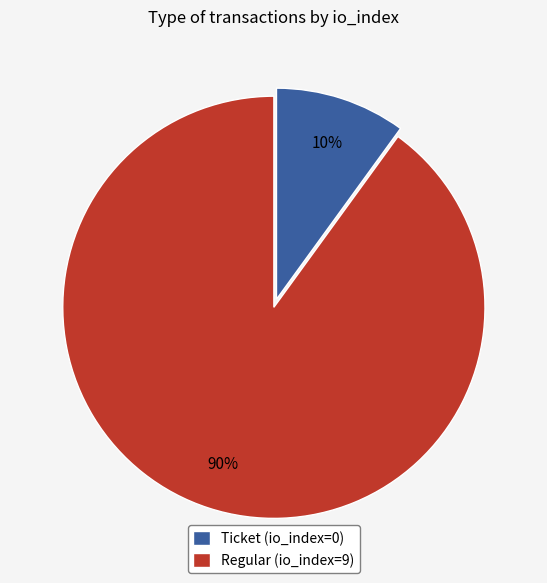

Is it true that Ticket (io_index=0) is 25% of the pie?

False